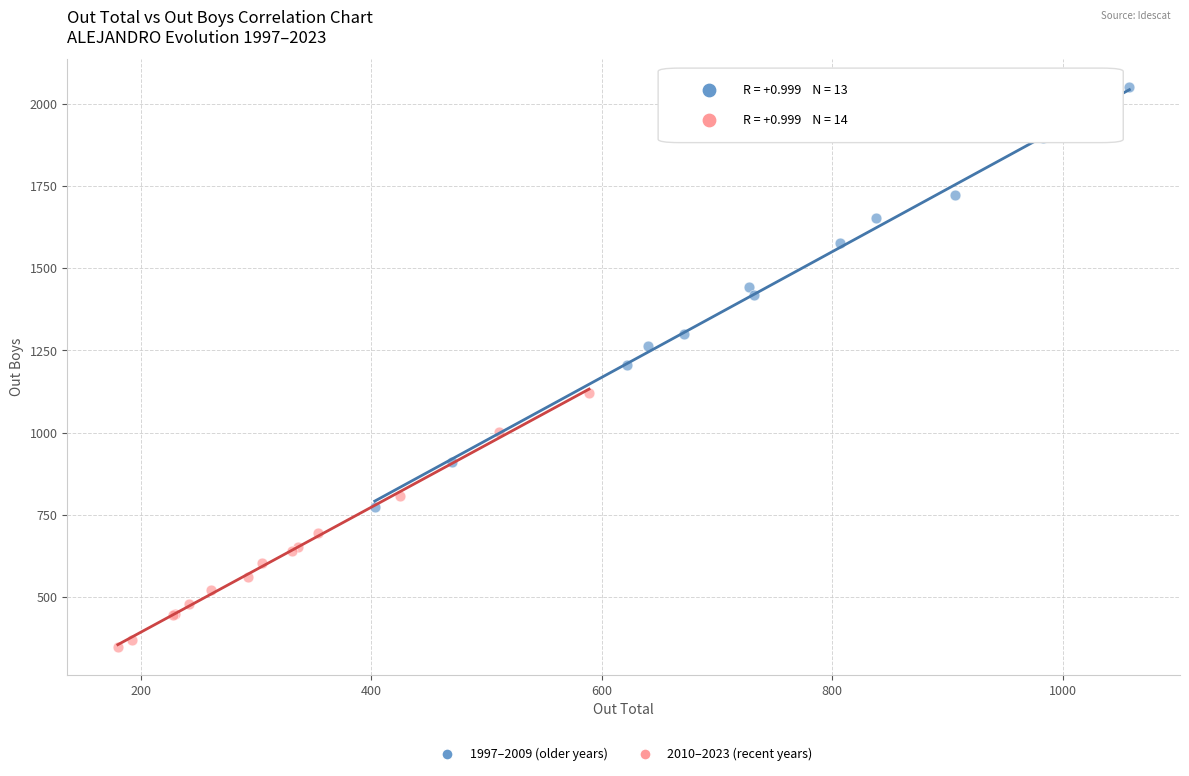

What are all the series names shown in the legend?

1997–2009 (older years), 2010–2023 (recent years)